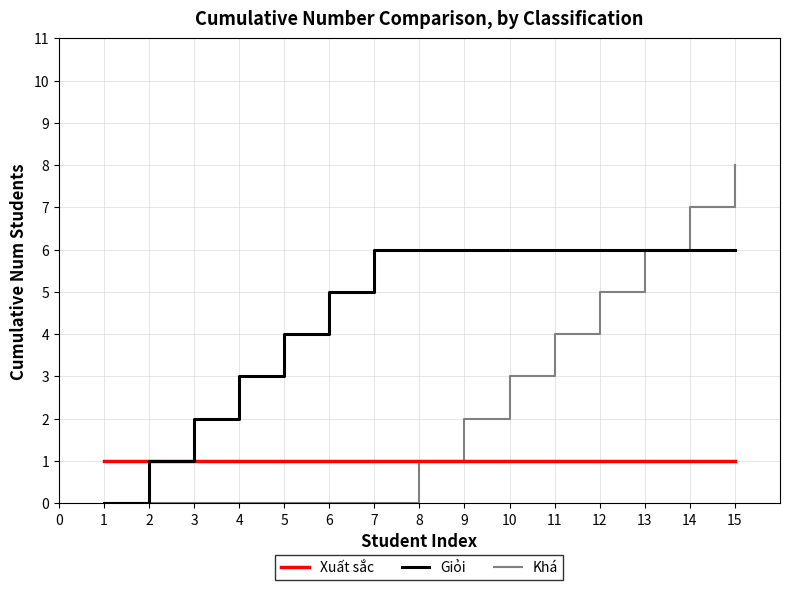

Which series has the largest range (max minus min)?

Khá